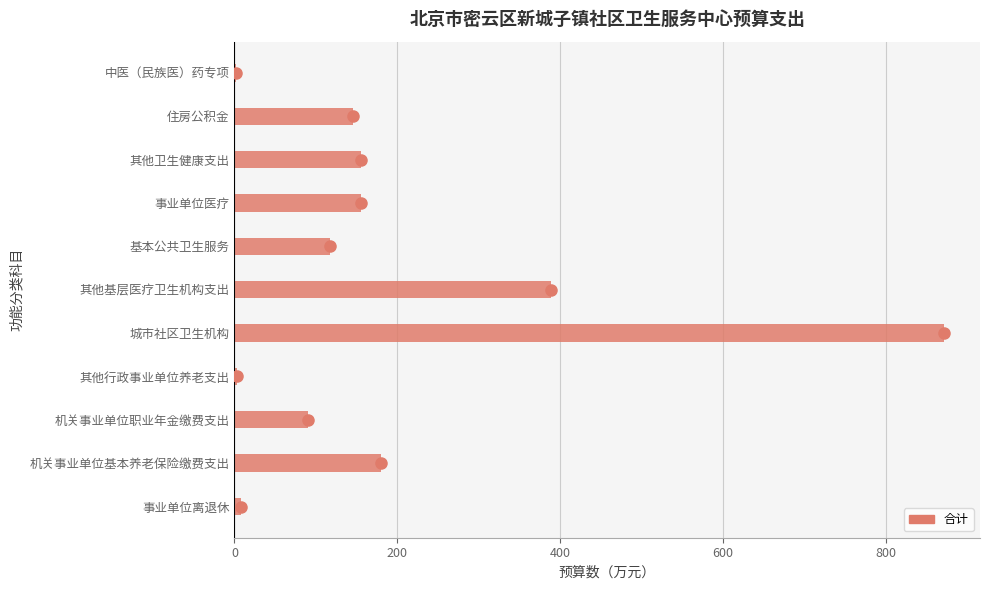

True or false: the data shows 574.8 at 其他基层医疗卫生机构支出.

False